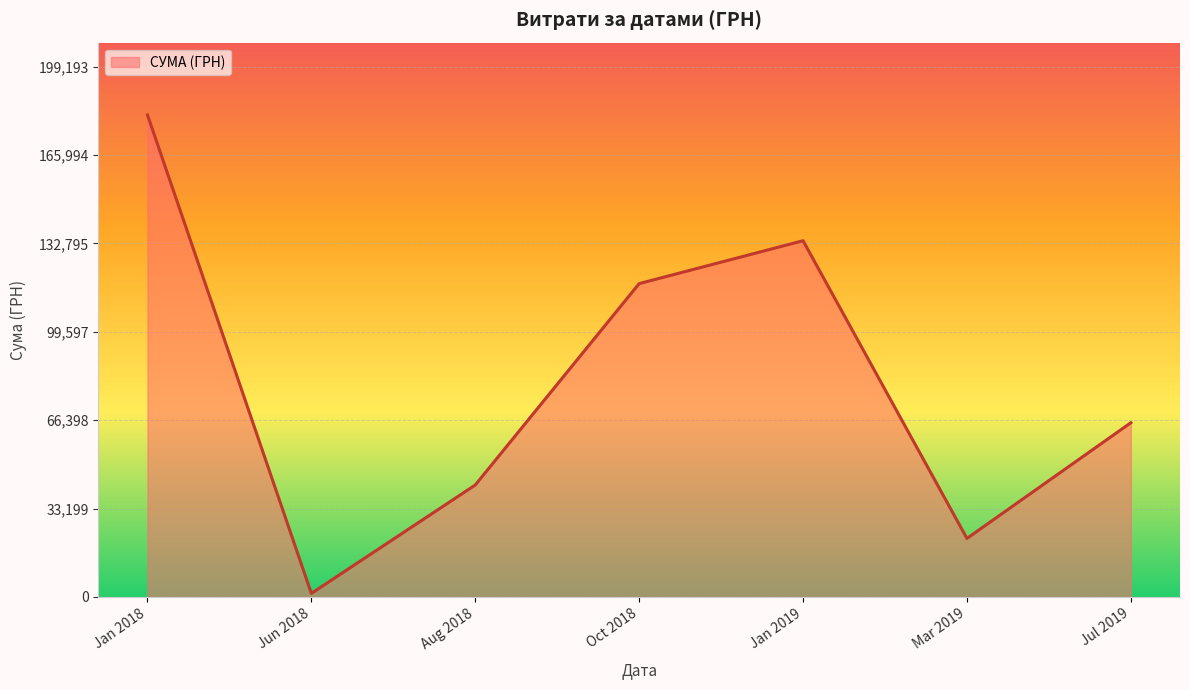

Where is the data nearest to the value 91202?

Jul 2019